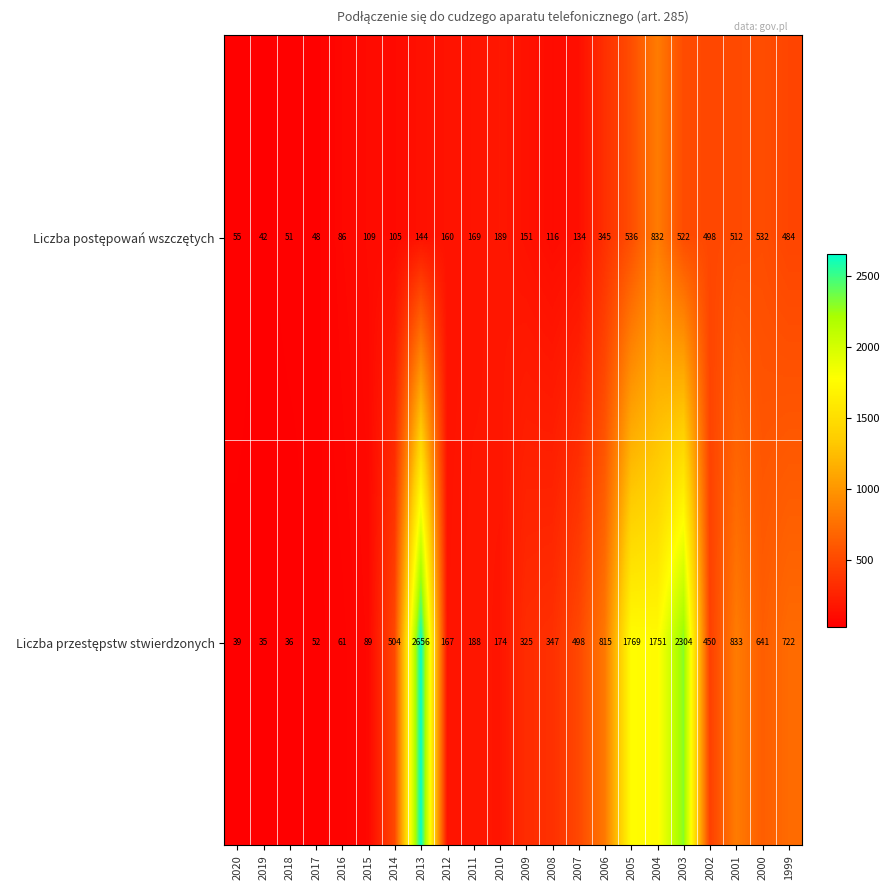

What is the spread (max minus min) of values at 2013?

2512